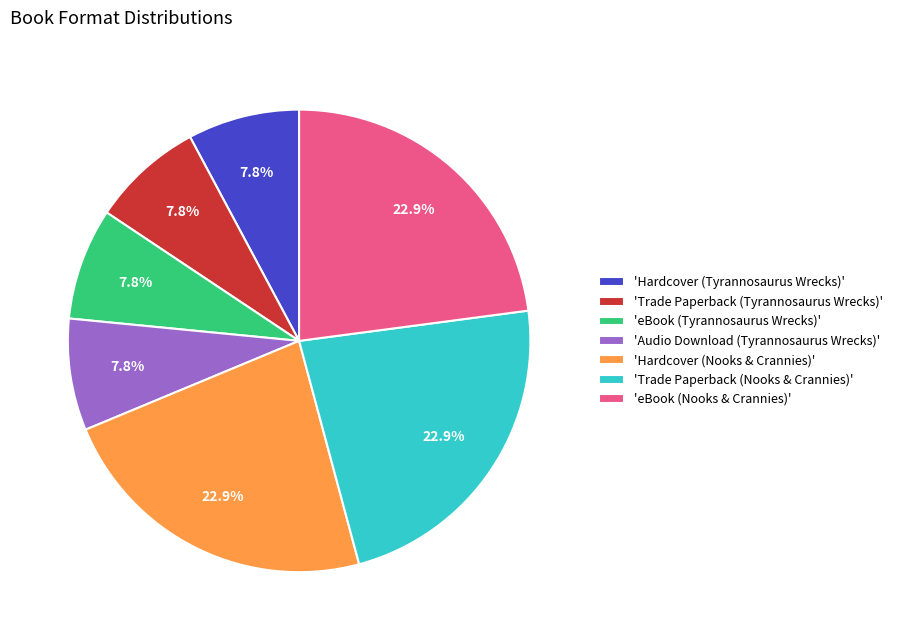

Count the number of slices in the pie.

7